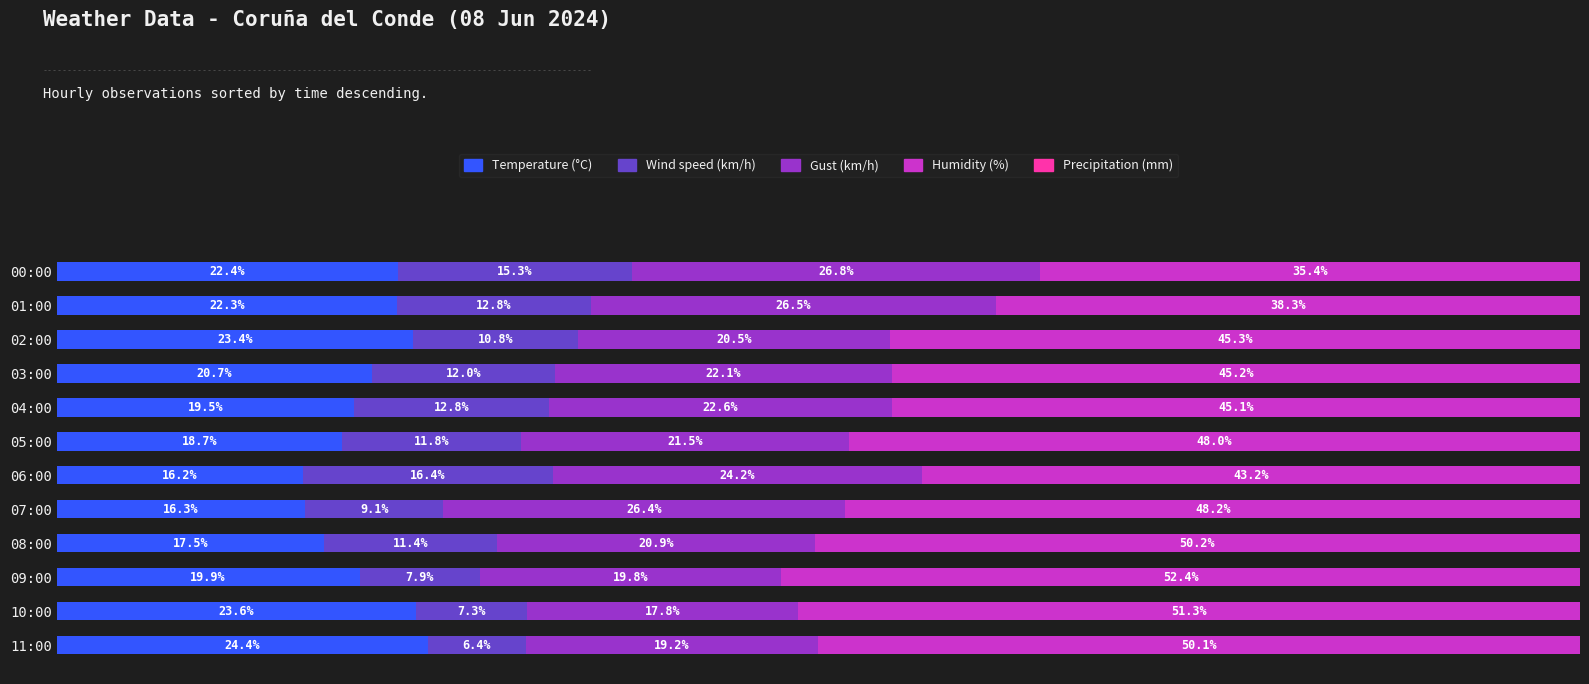

Where is Temperature (°C) nearest to the value 20?

09:00